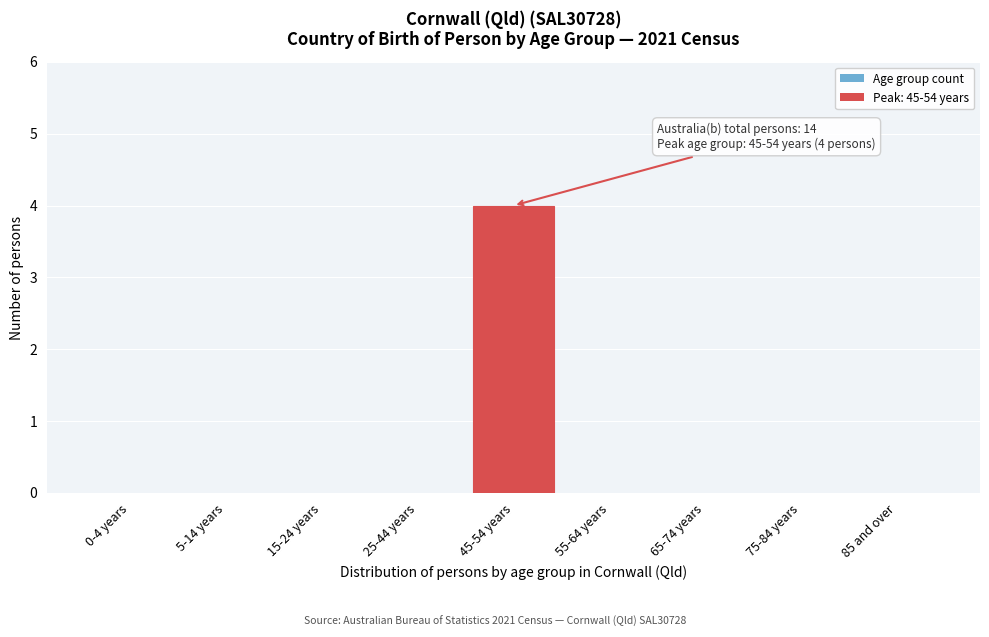

Reading left to right, what are all the values shown in this chart?

0-4 years=0	5-14 years=0	15-24 years=0	25-44 years=0	45-54 years=4	55-64 years=0	65-74 years=0	75-84 years=0	85 and over=0